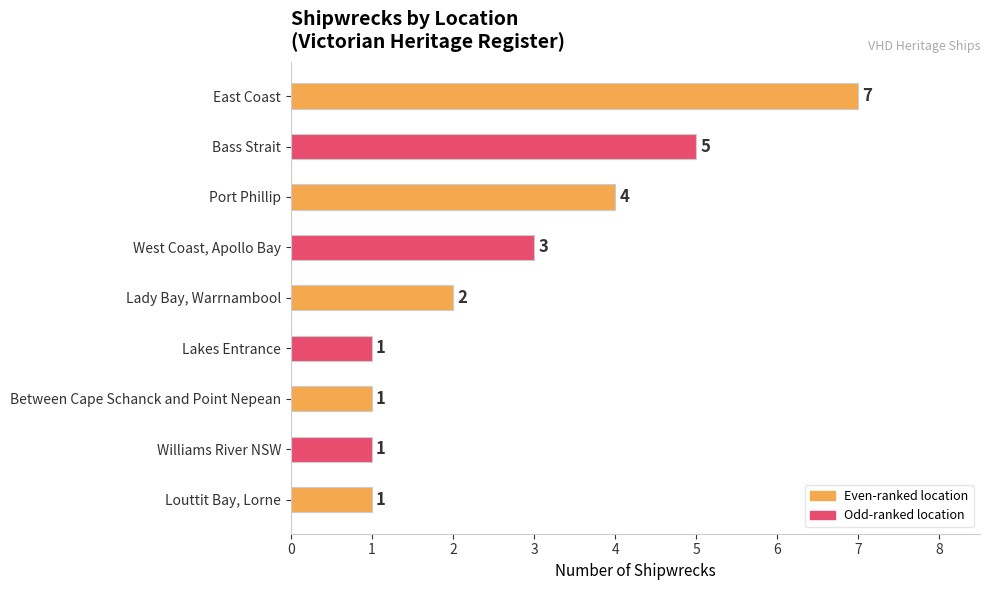

Between West Coast, Apollo Bay and Lakes Entrance, which is larger?

West Coast, Apollo Bay